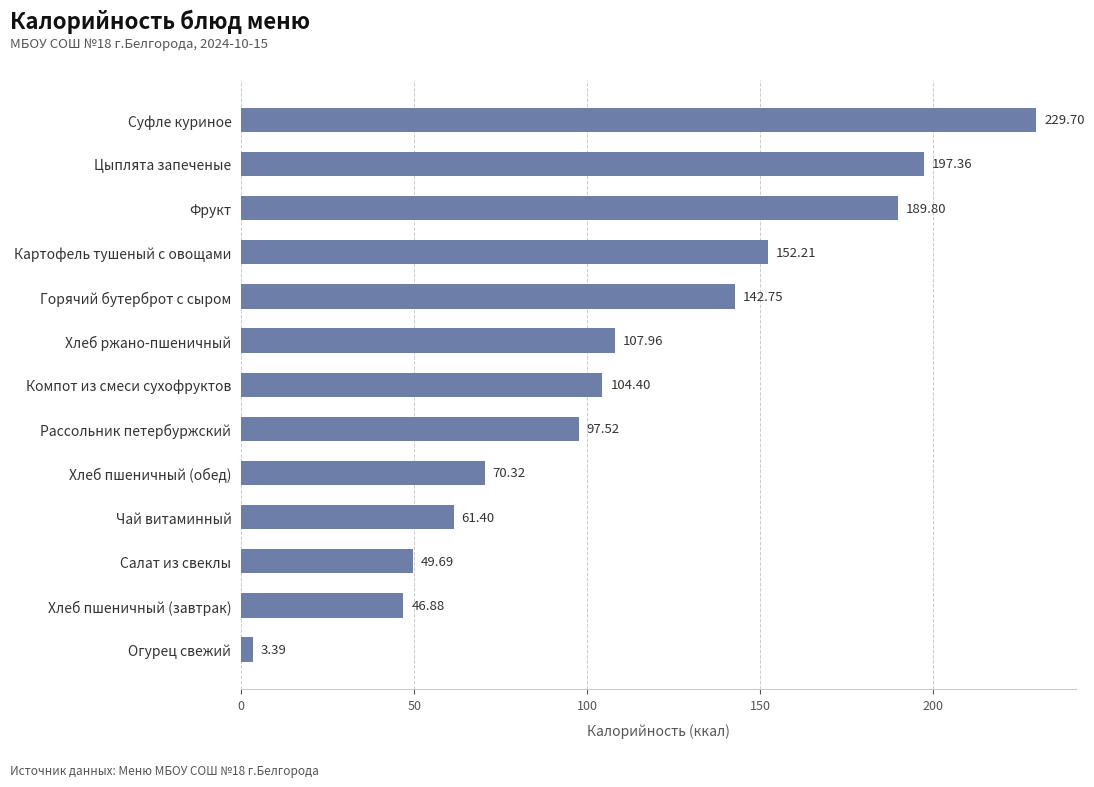

At which label is the value closest to 116?

Хлеб ржано-пшеничный